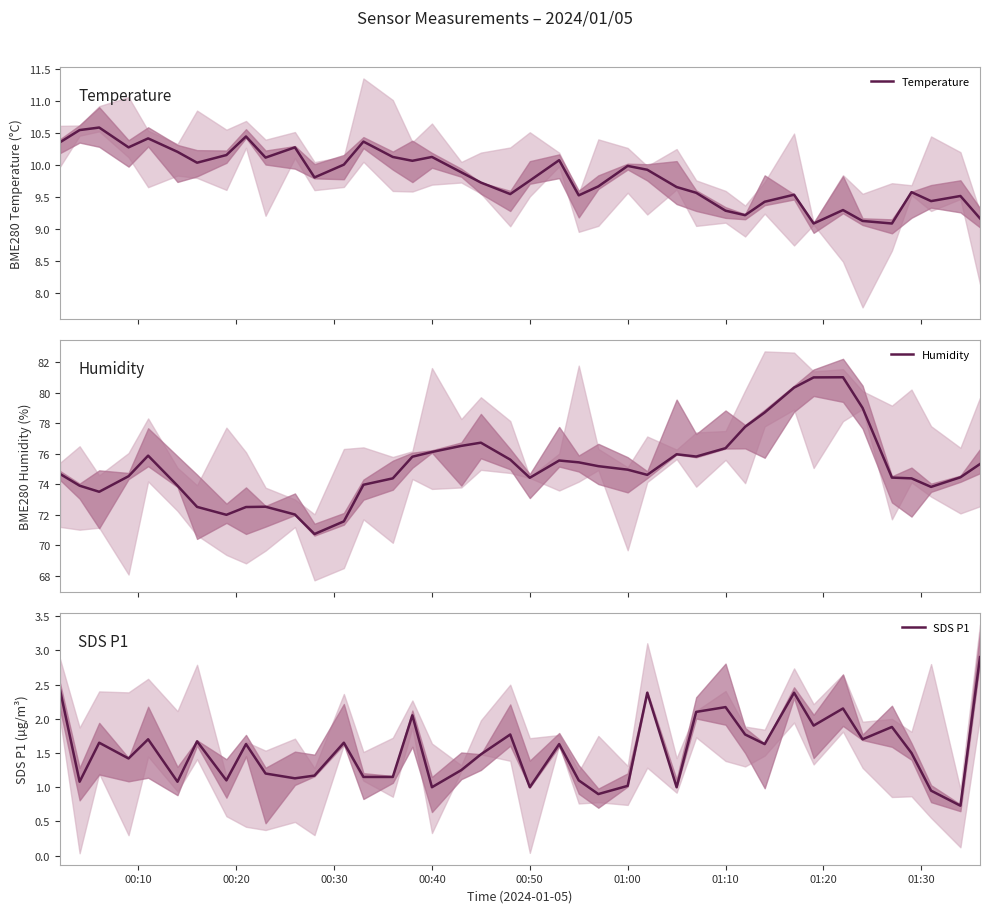

What is the difference between the second highest and minimum values in the SDS P1 series?

1.7